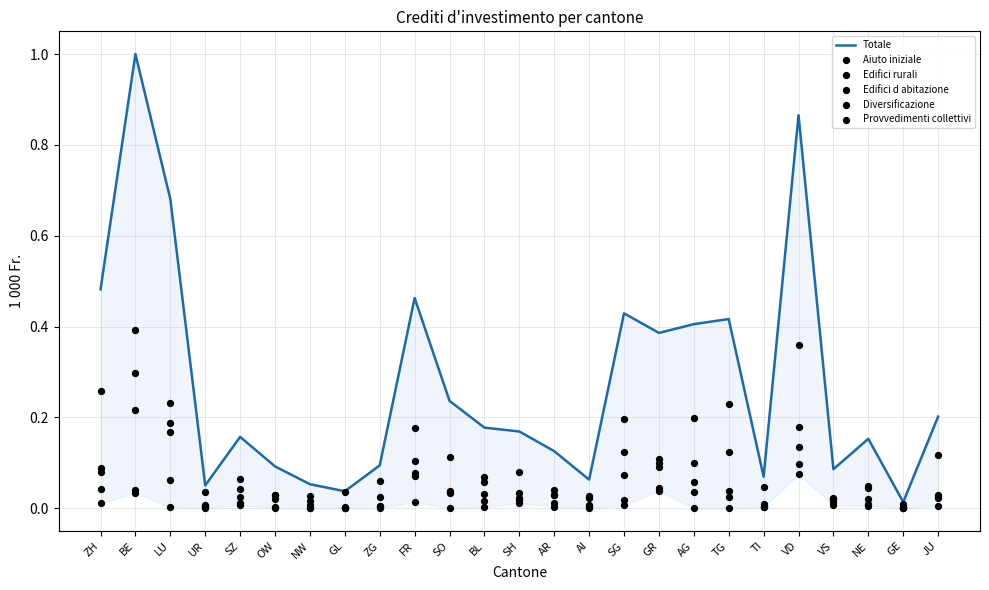

Which series contains the highest Y value?

Totale